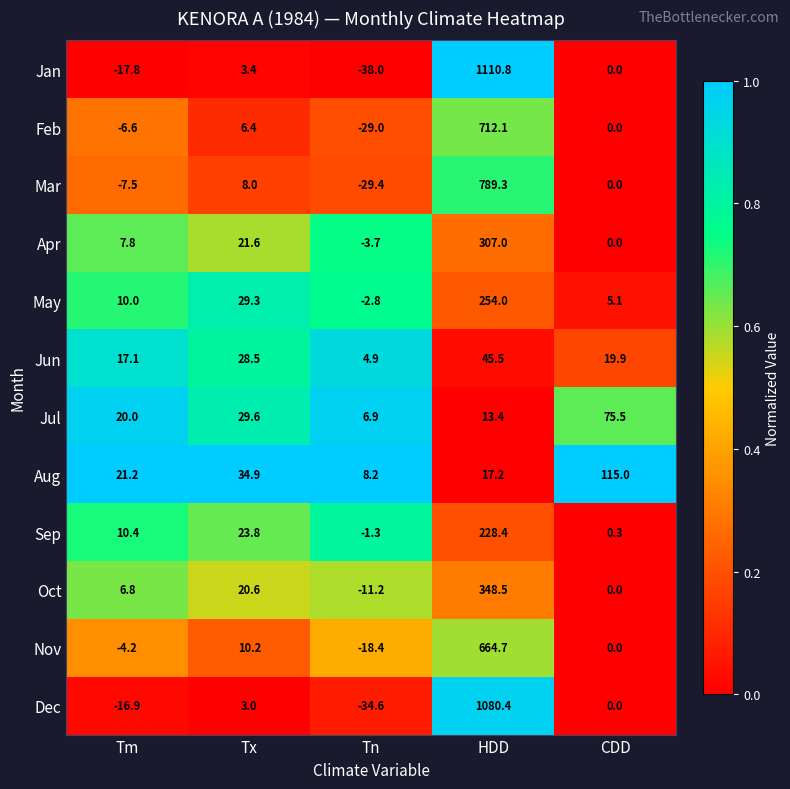

Where is Oct nearest to the value 168?

Tx